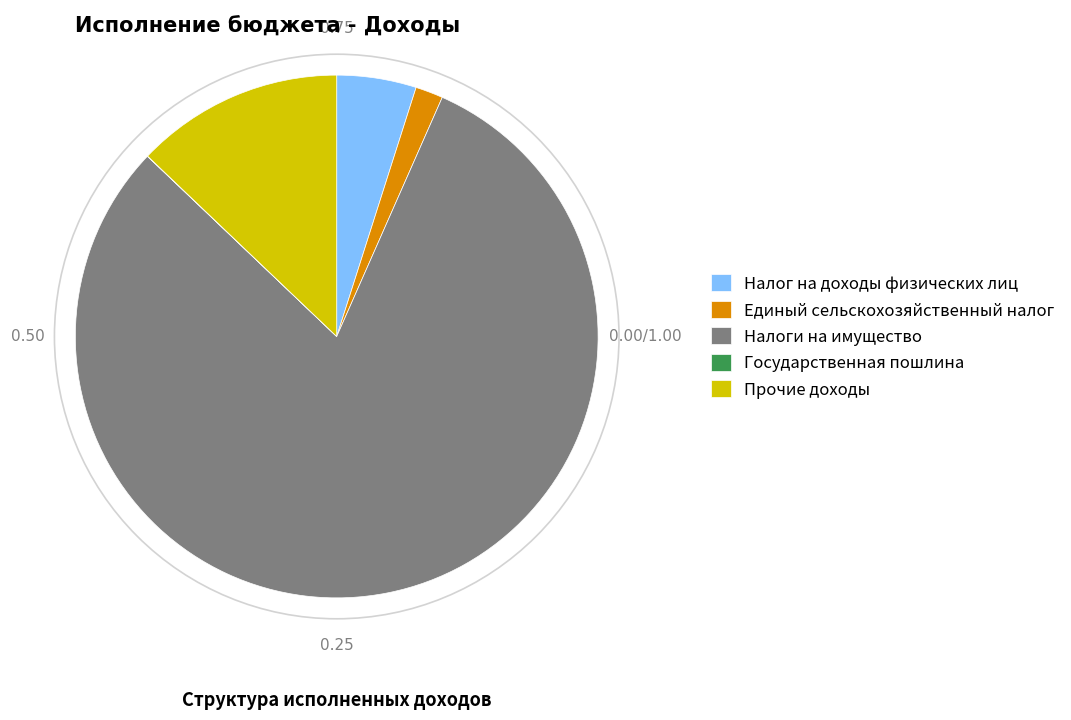

Which slice is the largest?

Налоги на имущество